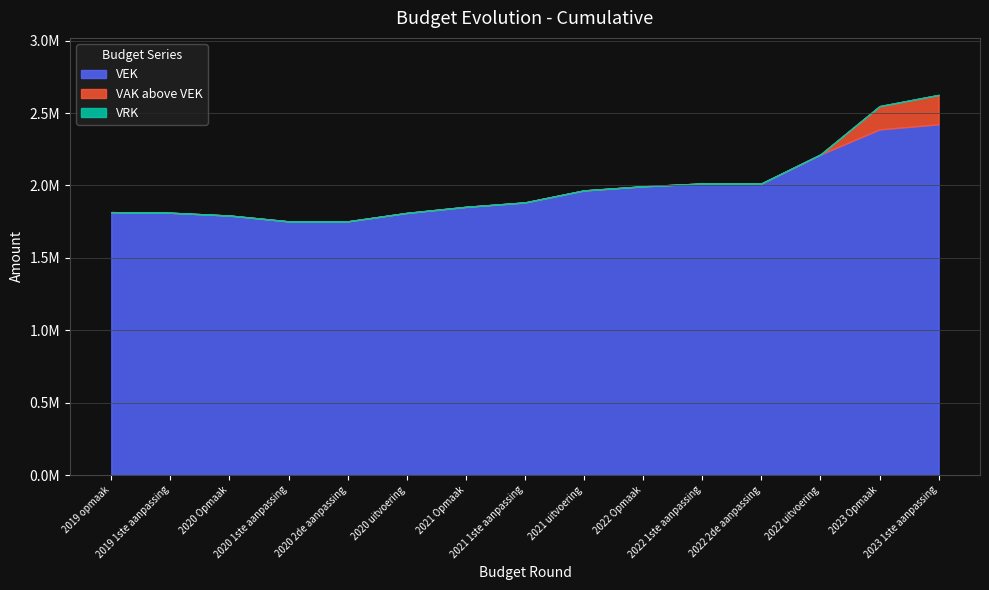

What position from the right is 2020 uitvoering?

10